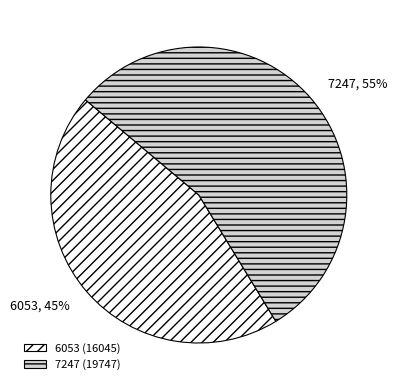

The 6053 slice represents 31% of the pie. True or false?

False